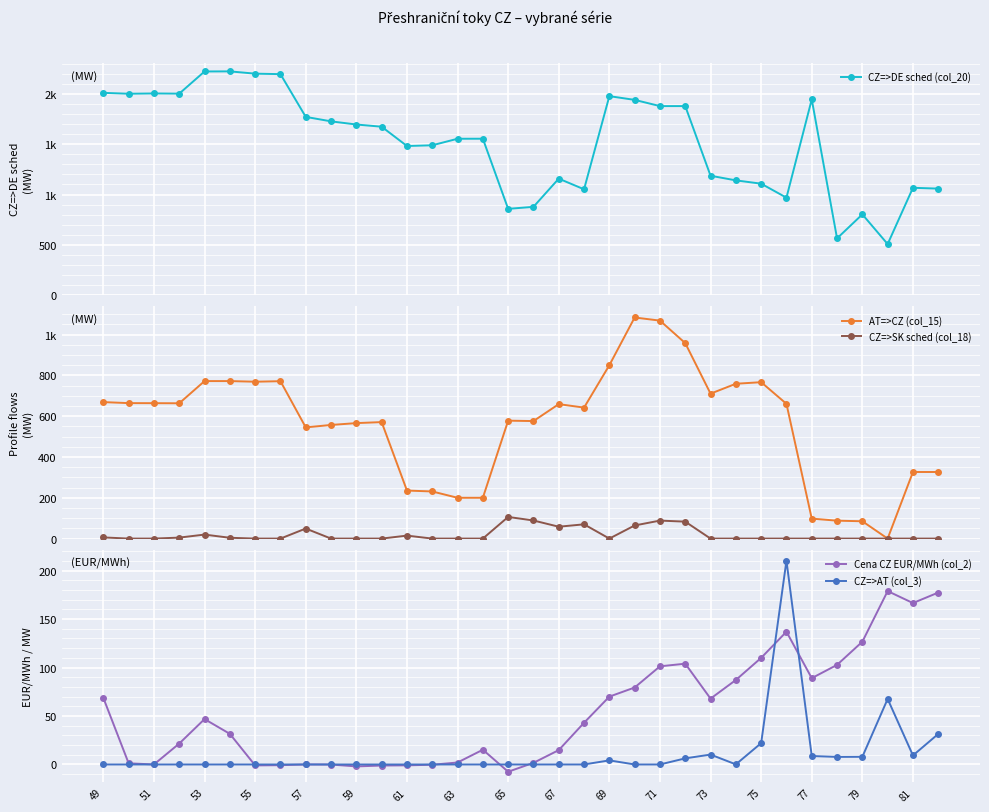

Is it true that CZ=>AT (col_3) equals 0.0 at 67?

True